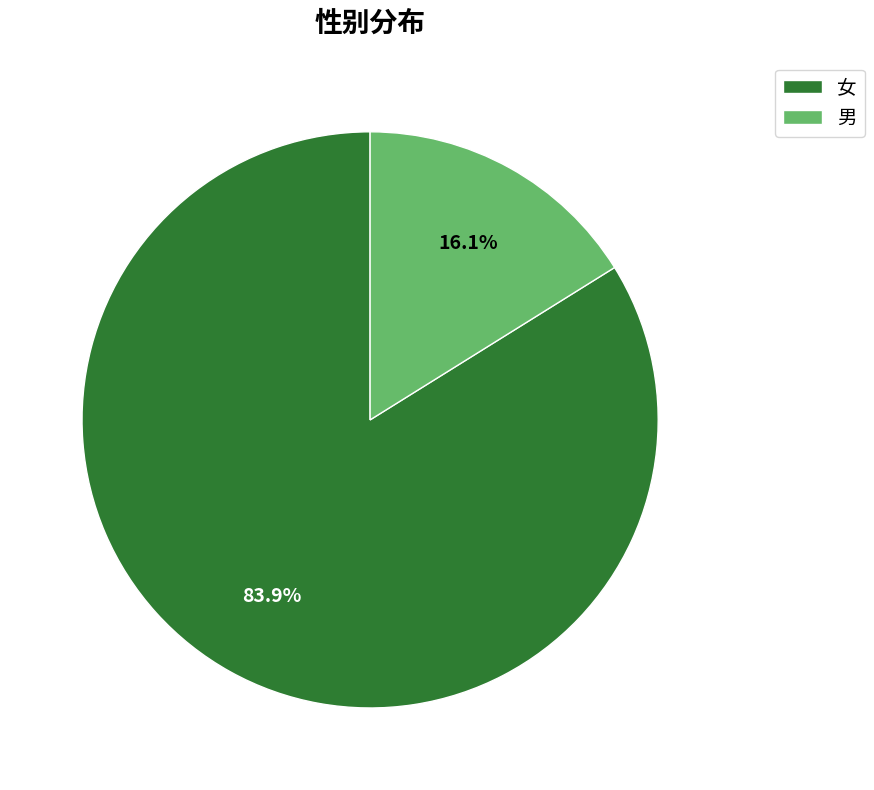

To the nearest percent, what portion does 男 represent?

16%